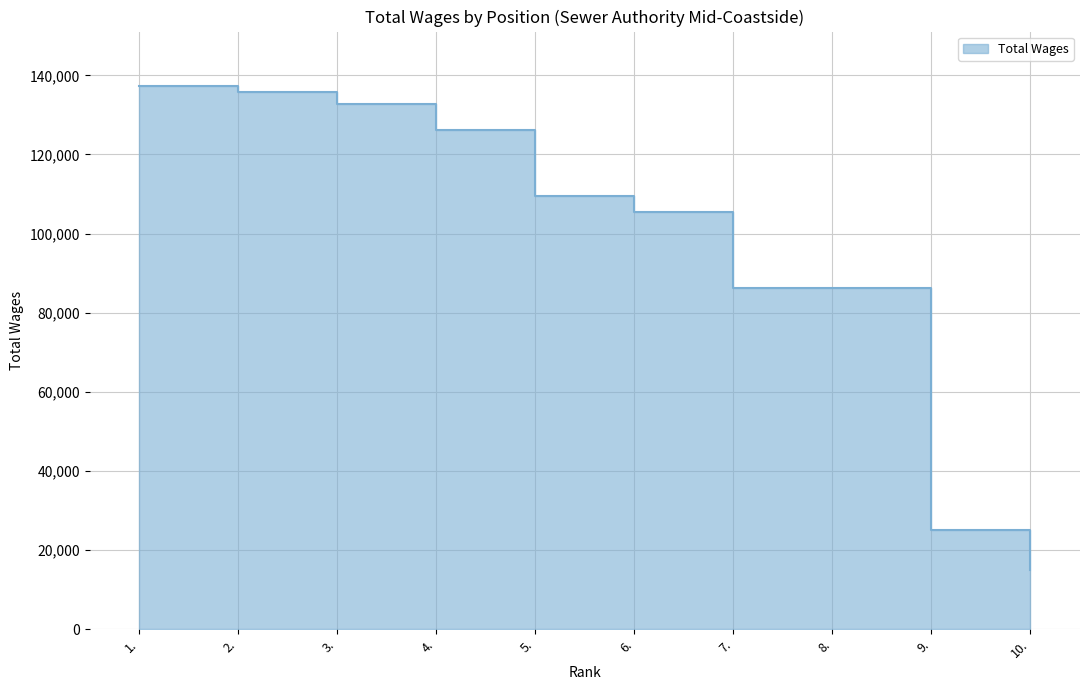

Reading left to right, transcribe all the data shown in this chart.

137341	135862	132826	126233	109467	105452	86355	86189	25125	14942